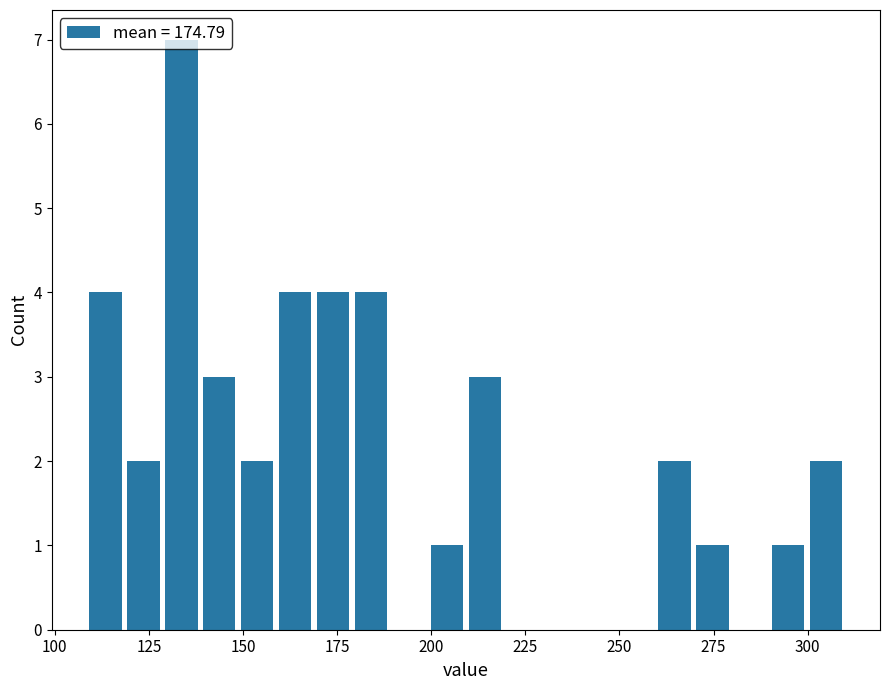

Around what value on the x-axis is the tallest bar? Give the approximate position of its centre, as read against the axis.

135